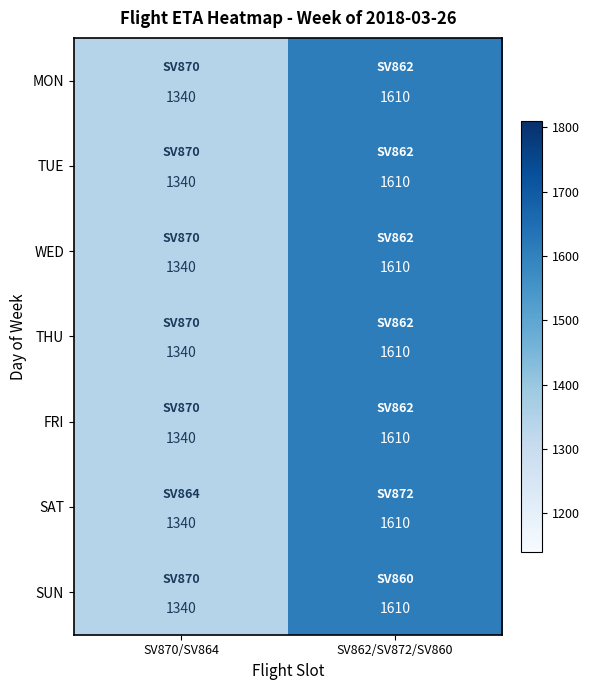

True or false: WED has a value of 2347 at SV870/SV864.

False